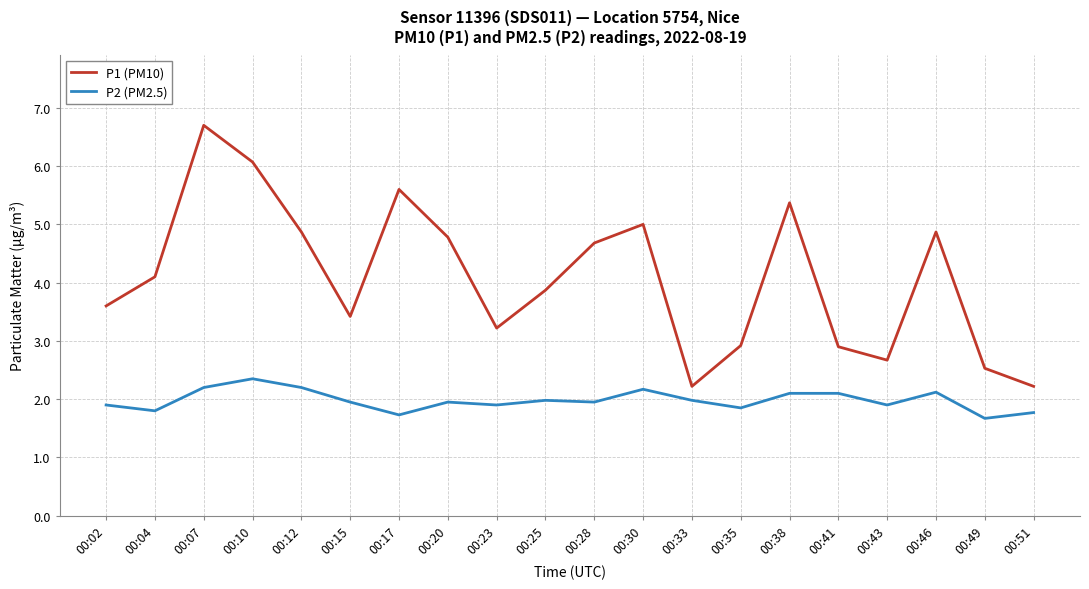

How many values in the P1 (PM10) series exceed 4?

10